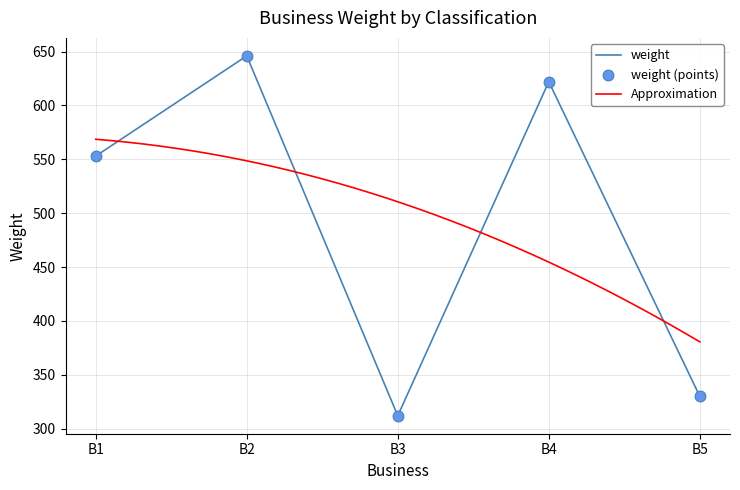

Between B2 and B1, which is larger?

B2